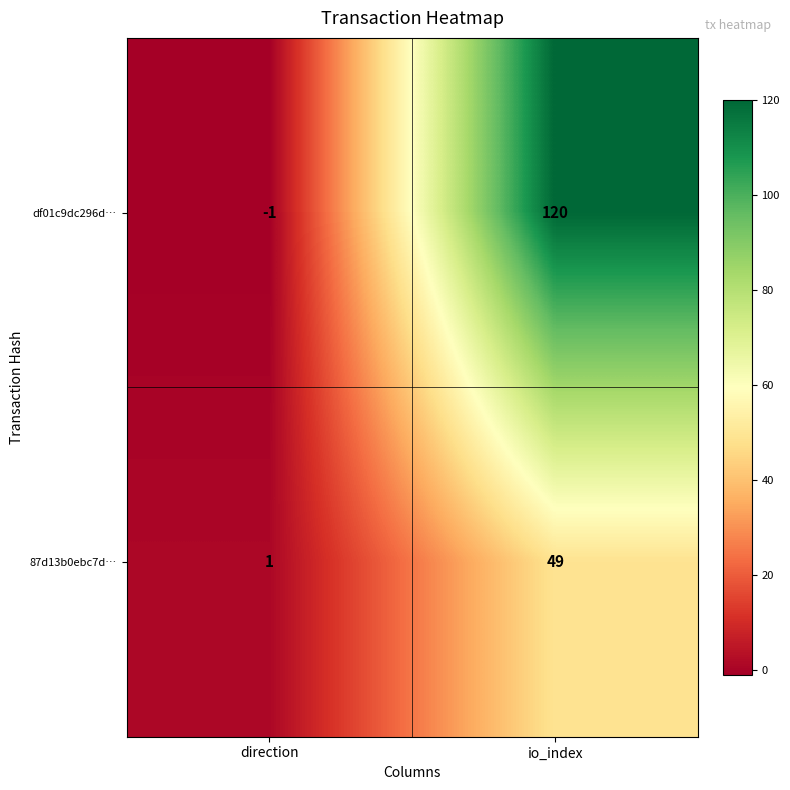

What is the sum of the 87d13b0ebc7d… values at io_index and direction?

50